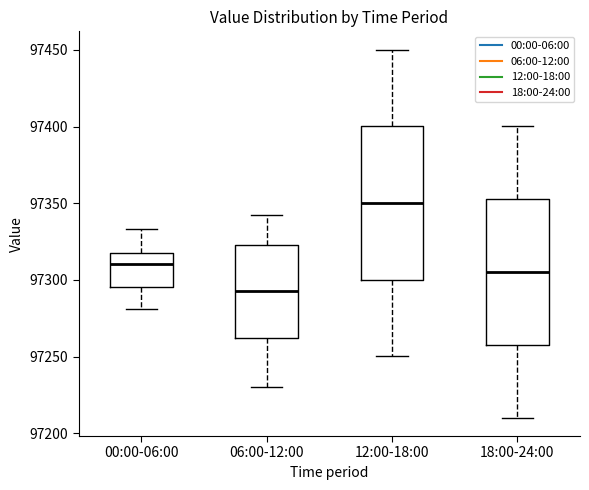

Where does the median line of the box for 00:00-06:00 sit on the y-axis? The values are not printed on the chart, so give them approximately, as read against the axis.

97310